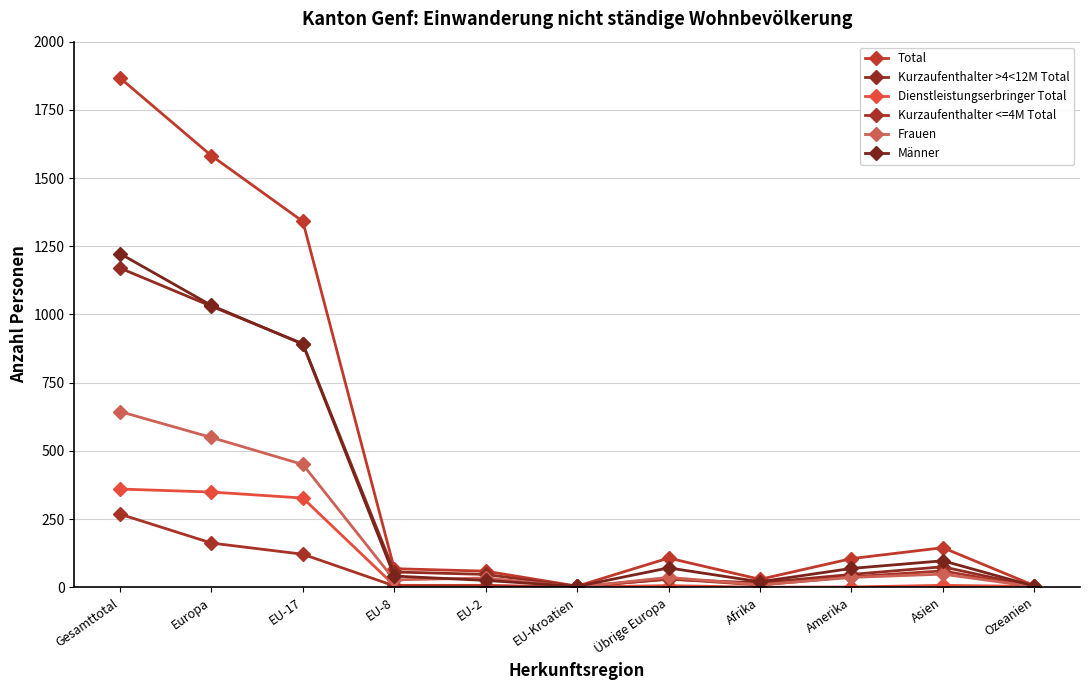

What are all the series names shown in the legend?

Total, Kurzaufenthalter >4<12M Total, Dienstleistungserbringer Total, Kurzaufenthalter <=4M Total, Frauen, Männer